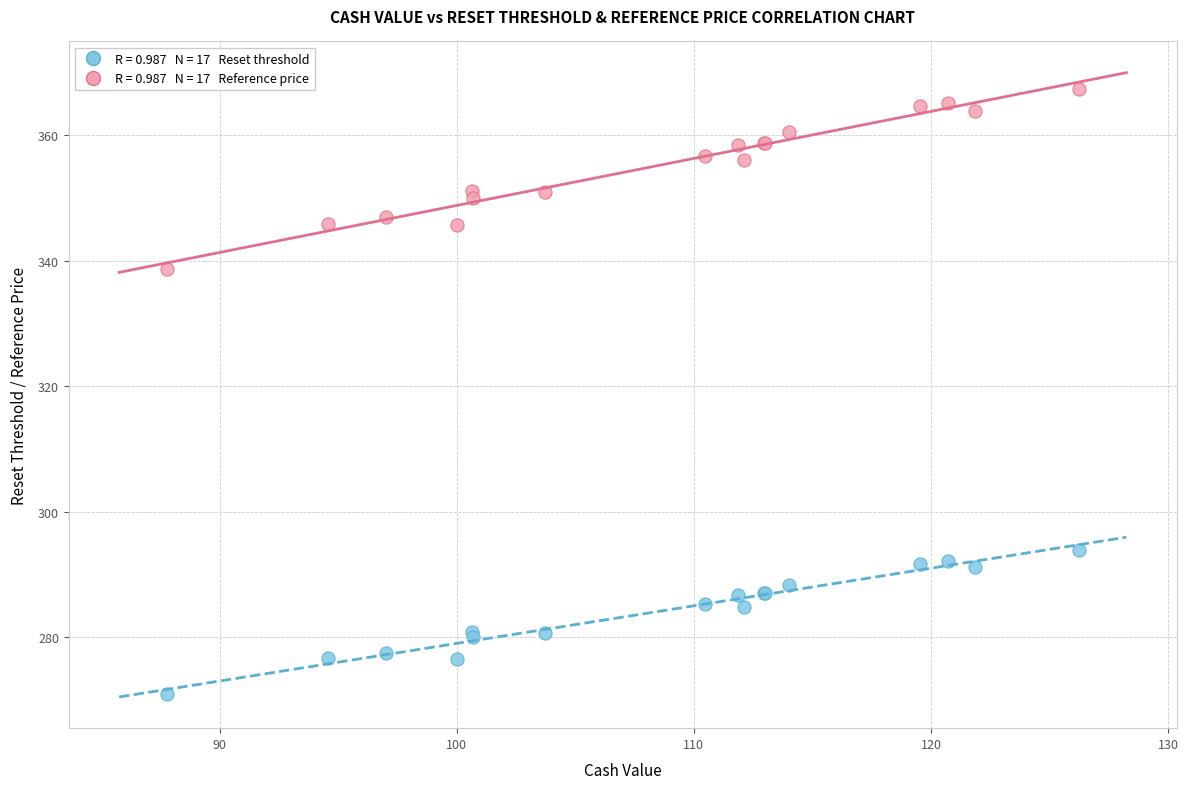

Across all series, what Y value is closest to 319?

338.7